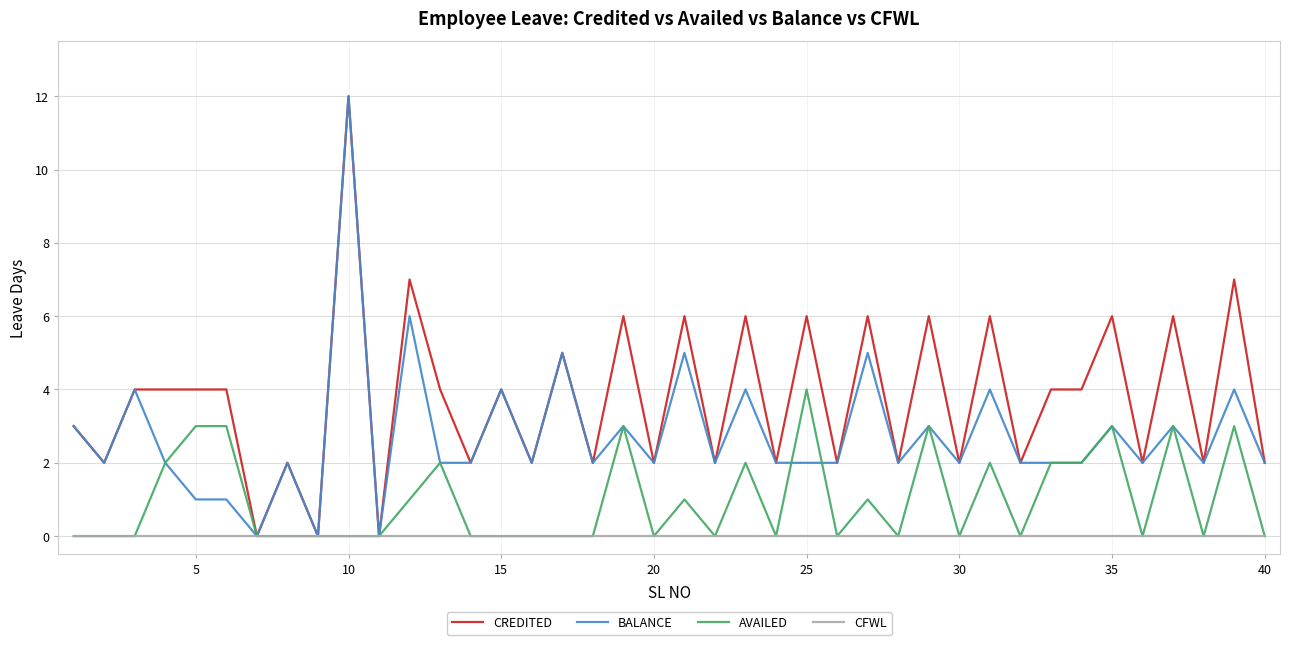

What is the maximum value for BALANCE?

12